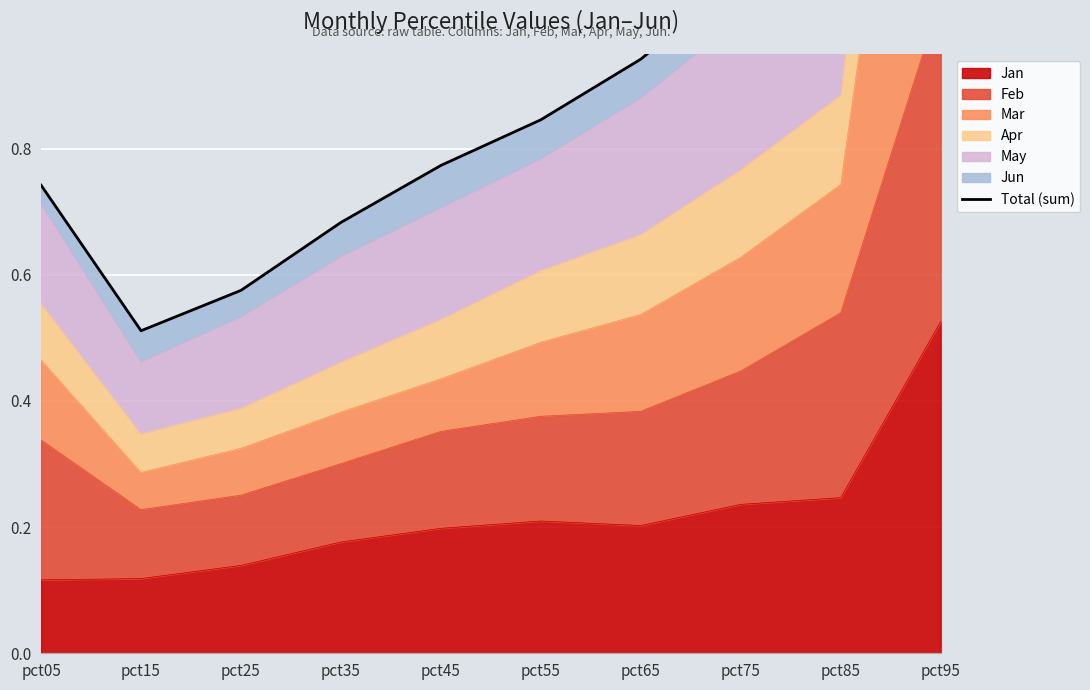

The value at pct65 is 1.5. True or false?

False